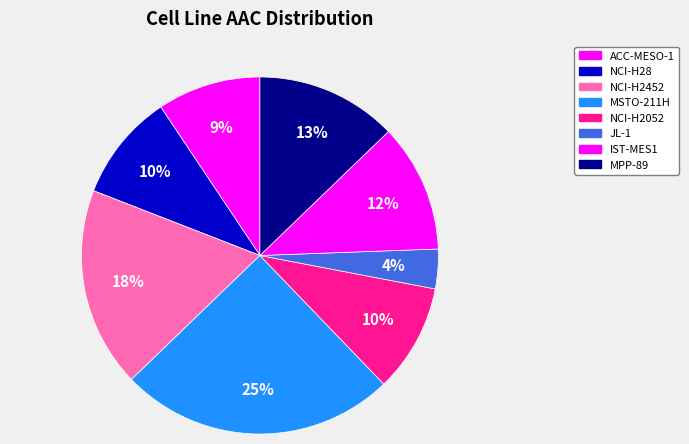

Combined, what portion of the pie is NCI-H2052 and ACC-MESO-1?

19.2%